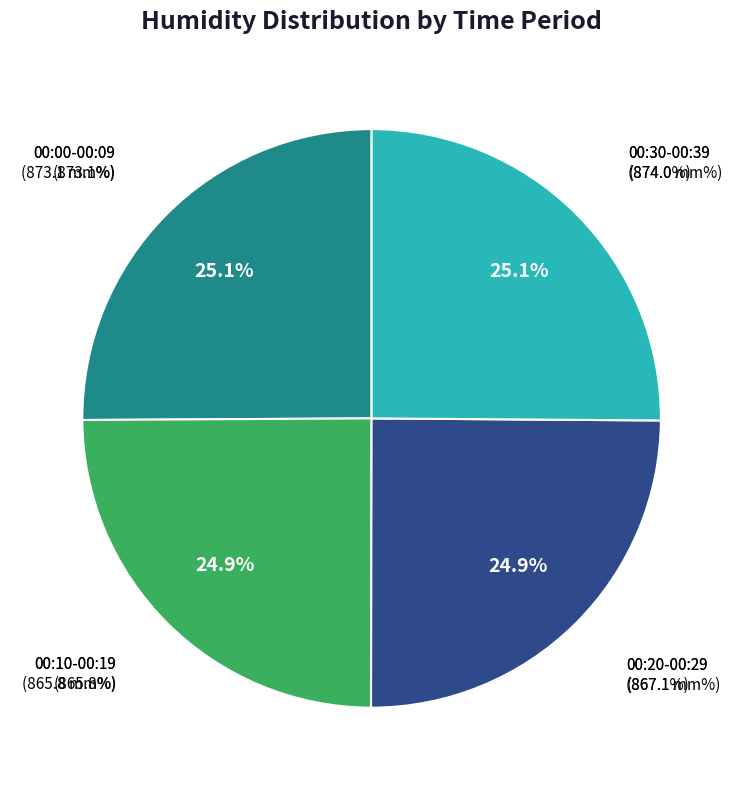

Is it true that 12 is 16% of the pie?

False